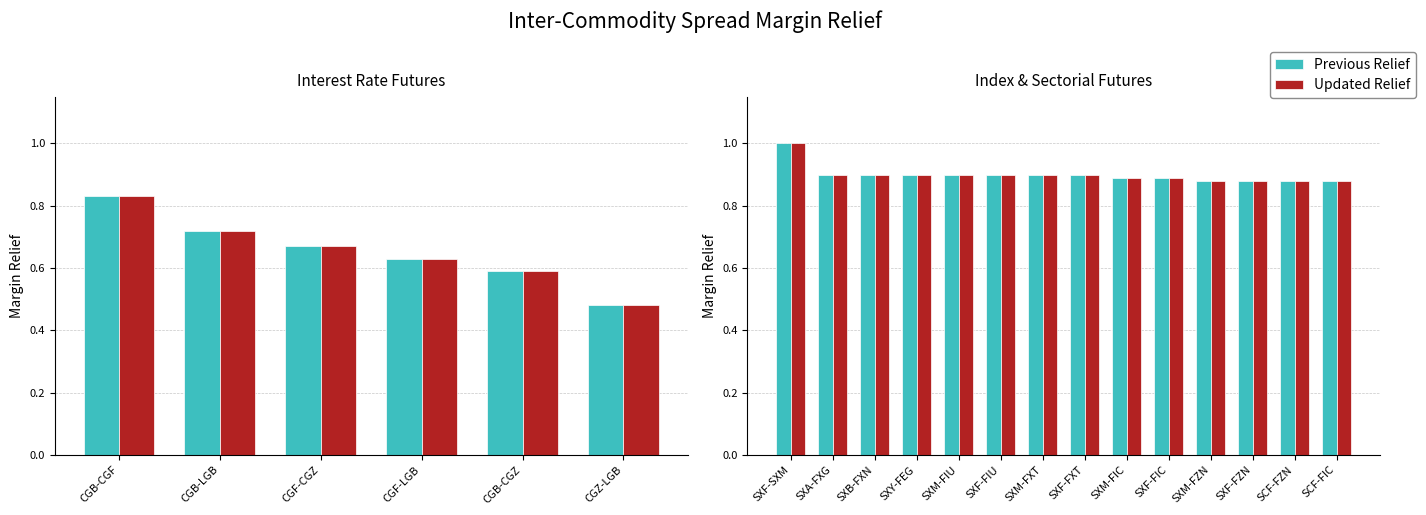

Which series has the largest total across all categories?

Previous Relief